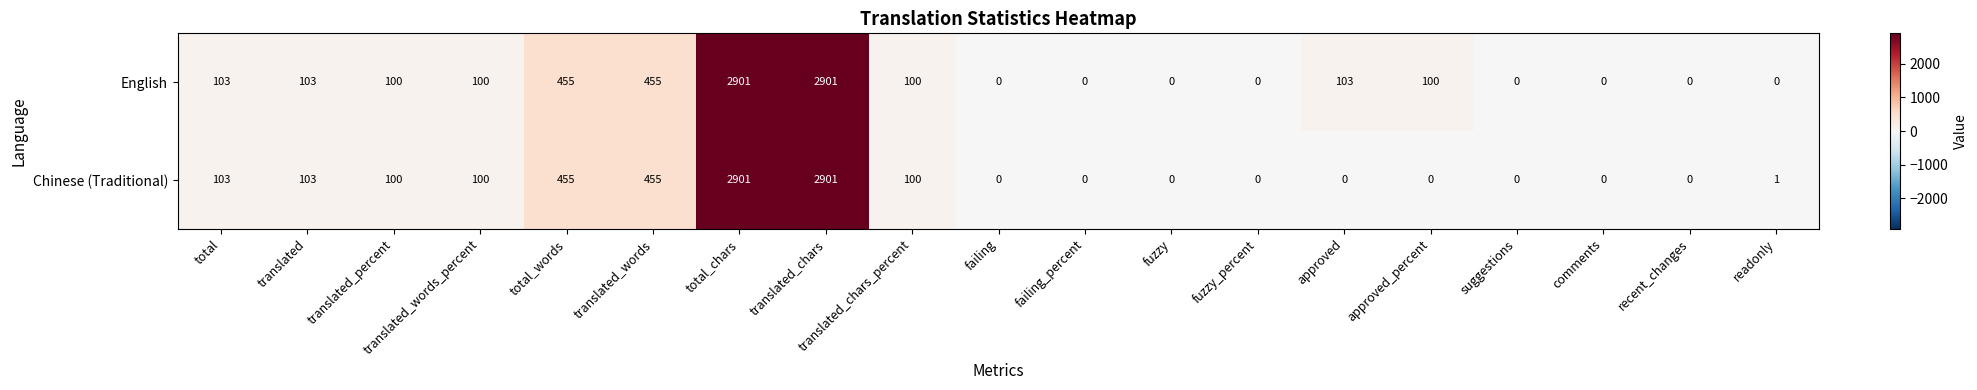

Rank the series by their average value, from lowest to highest.

Chinese (Traditional), English